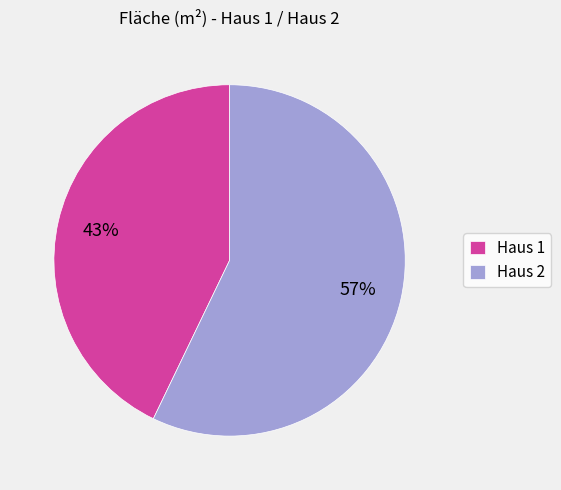

True or false: Haus 1 accounts for 43% of the total.

True